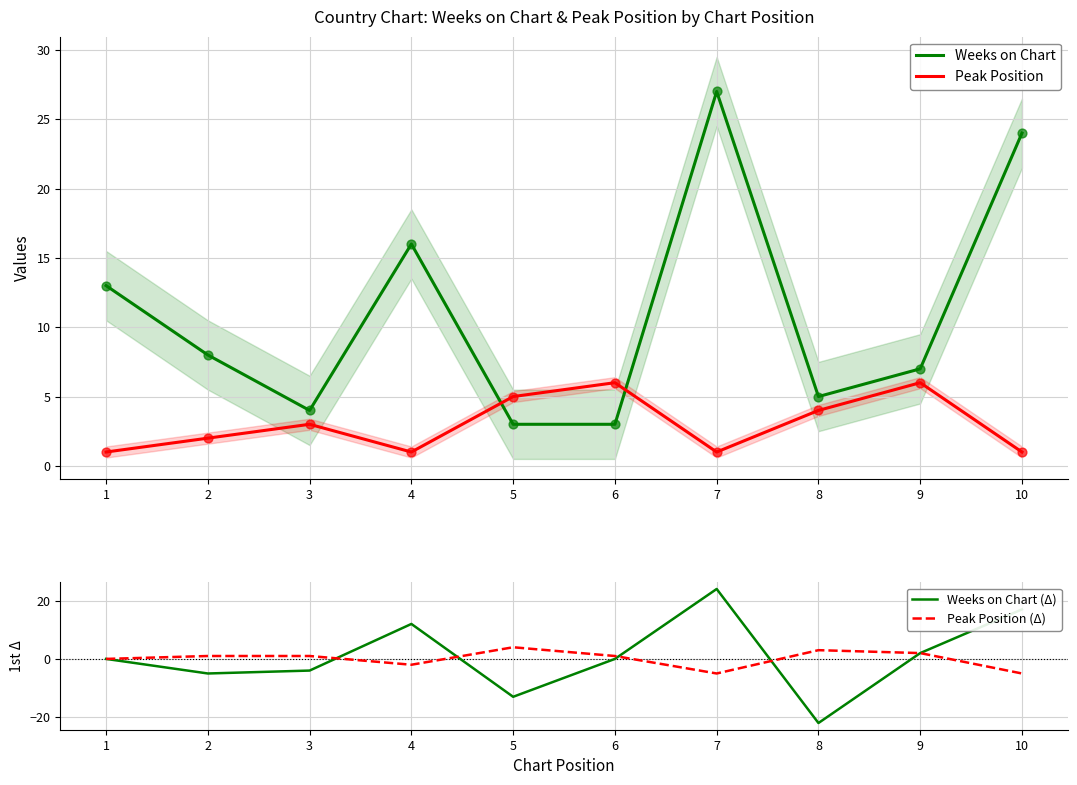

What is the total value across all series at 5?

-1